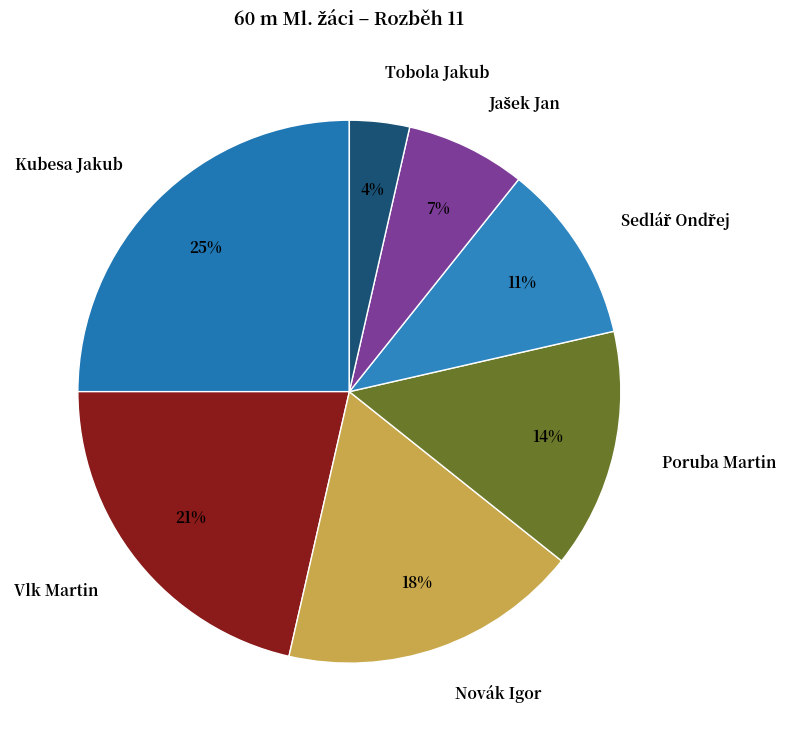

Does Poruba Martin account for over 50% of the chart?

No